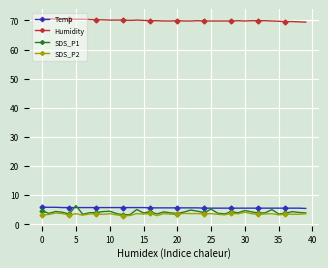

What is the value of the SDS_P2 point at the 25th from the left?

3.6